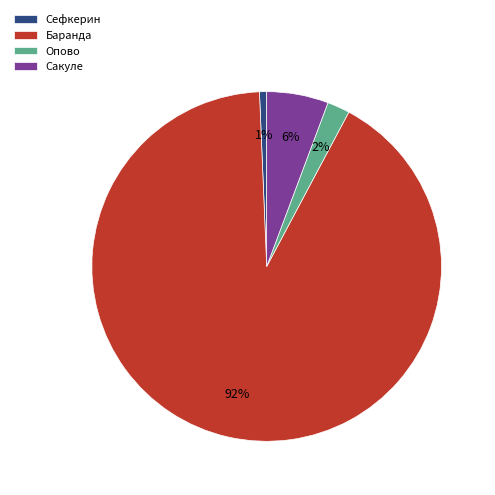

Which has a higher value, Сакуле or Баранда?

Баранда